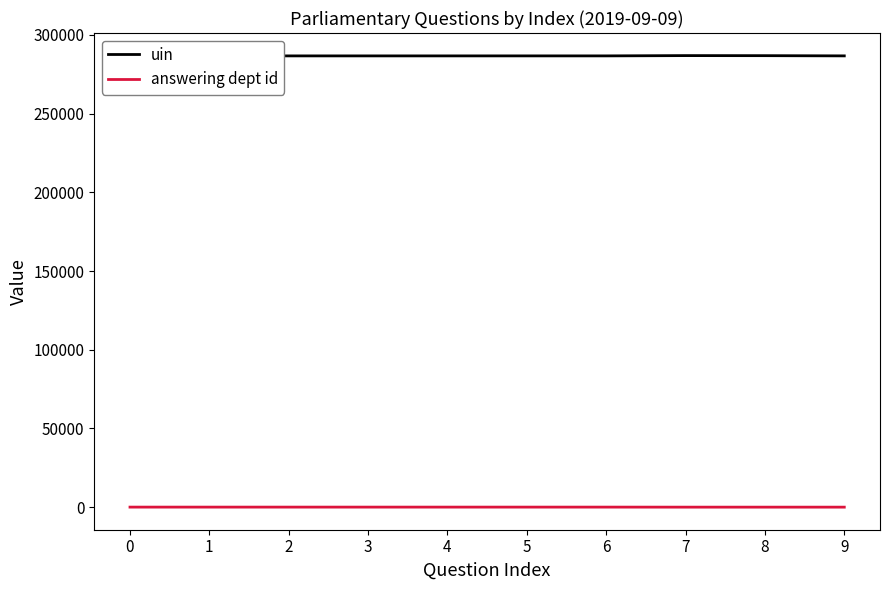

Rank the series by their maximum value, from lowest to highest.

answering dept id, uin